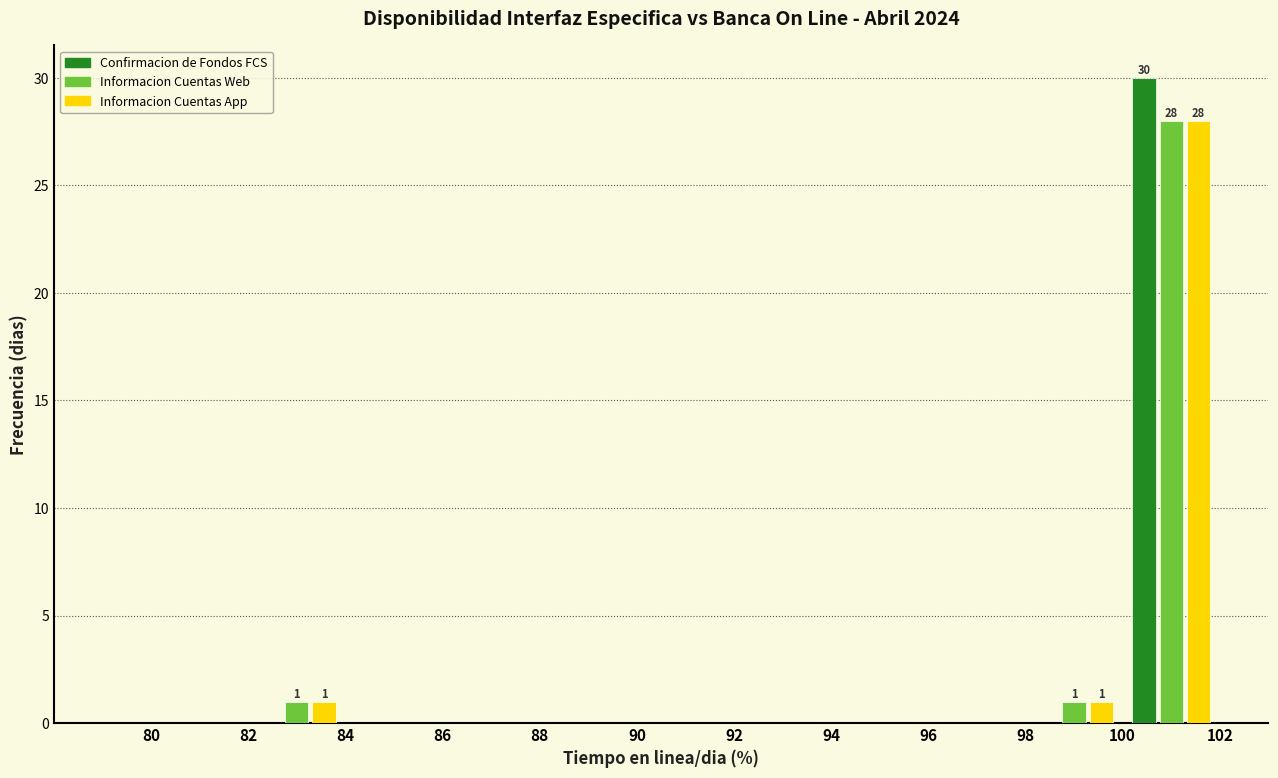

In the Confirmacion de Fondos FCS series, which range on the x-axis has the tallest bar?

100 to 102